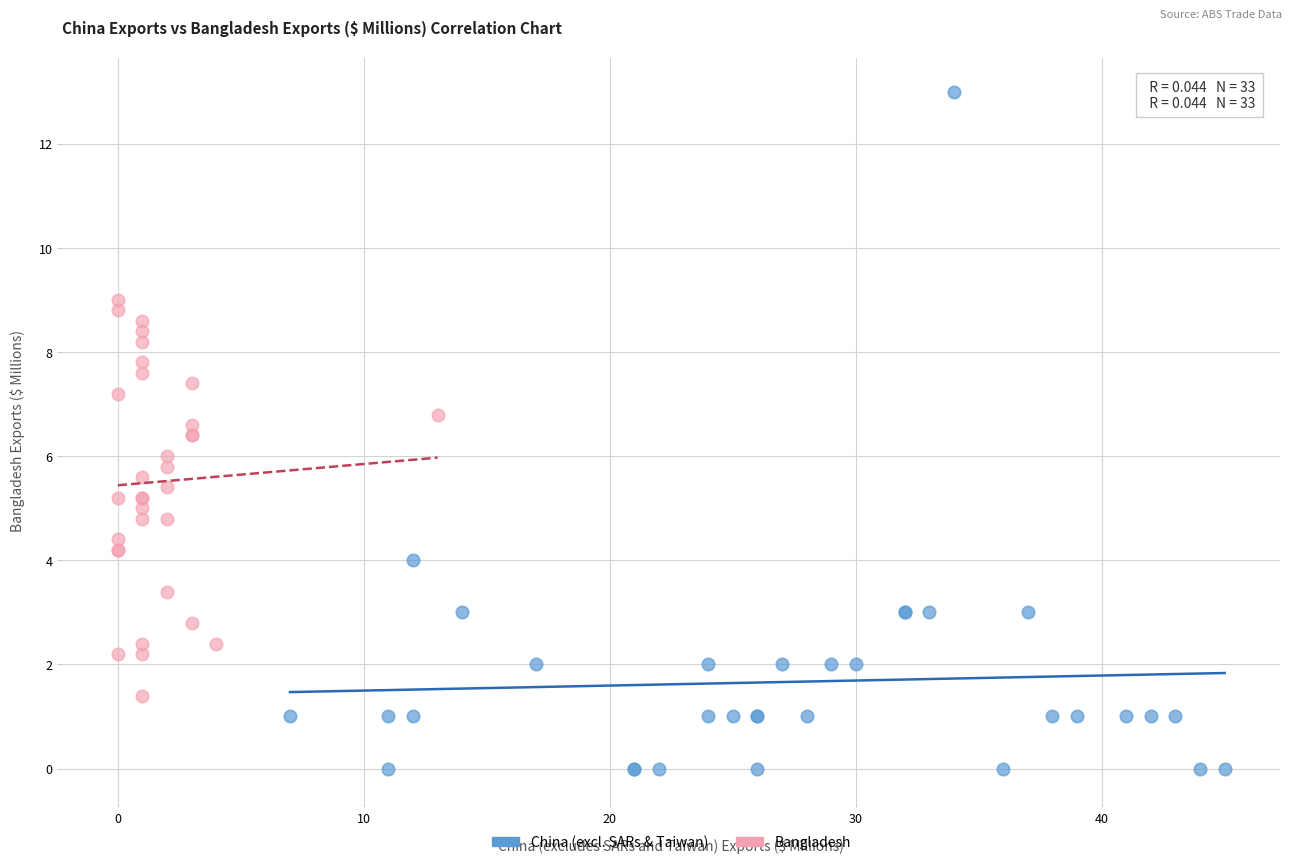

Which series reaches the minimum Y coordinate?

China (excl. SARs & Taiwan)